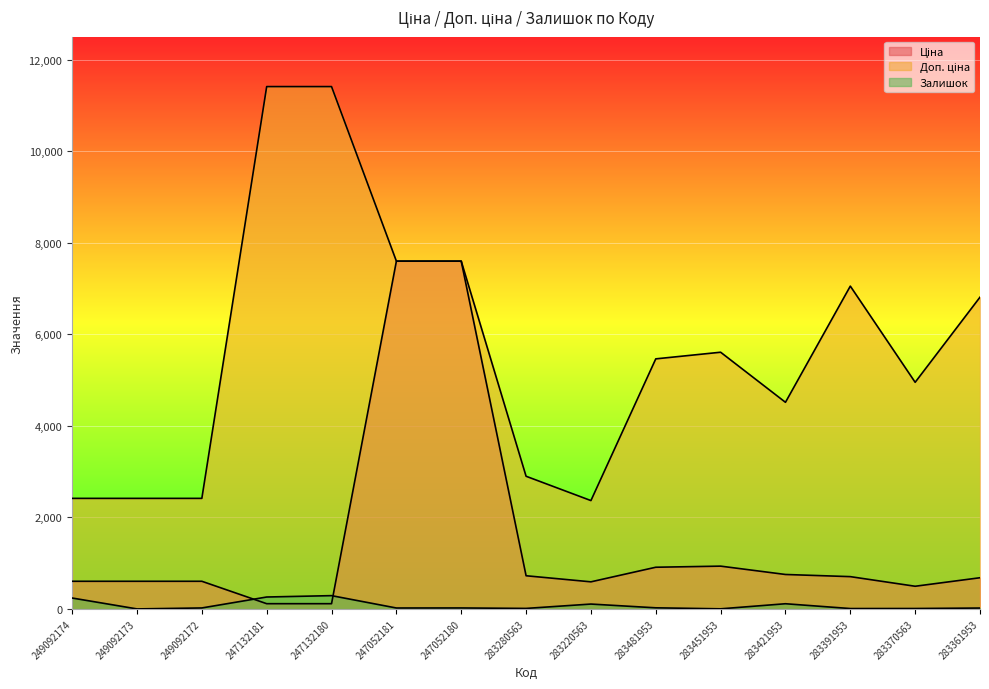

Reading left to right, extract all data points from this chart.

Ціна: 603.7	603.7	603.7	114.1	114.1	7596.5	7596.5	724.5	591.6	910.4	934.5	752.2	705.1	495.0	681.0
Доп. ціна: 2414.8	2414.8	2414.8	11410.0	11410.0	7596.5	7596.5	2897.8	2366.5	5462.3	5607.2	4513.3	7051.3	4950.4	6809.8
Залишок: 238.0	0.0	21.0	260.0	290.0	20.0	21.0	11.0	106.0	24.0	2.0	113.0	8.0	9.0	19.0